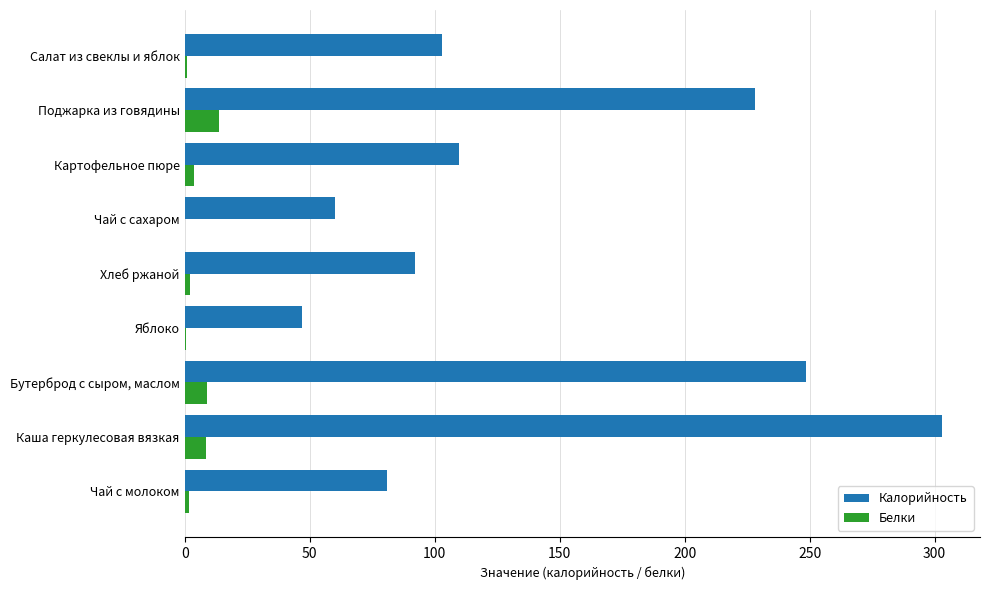

At which category is the sum across all series the highest?

Каша геркулесовая вязкая